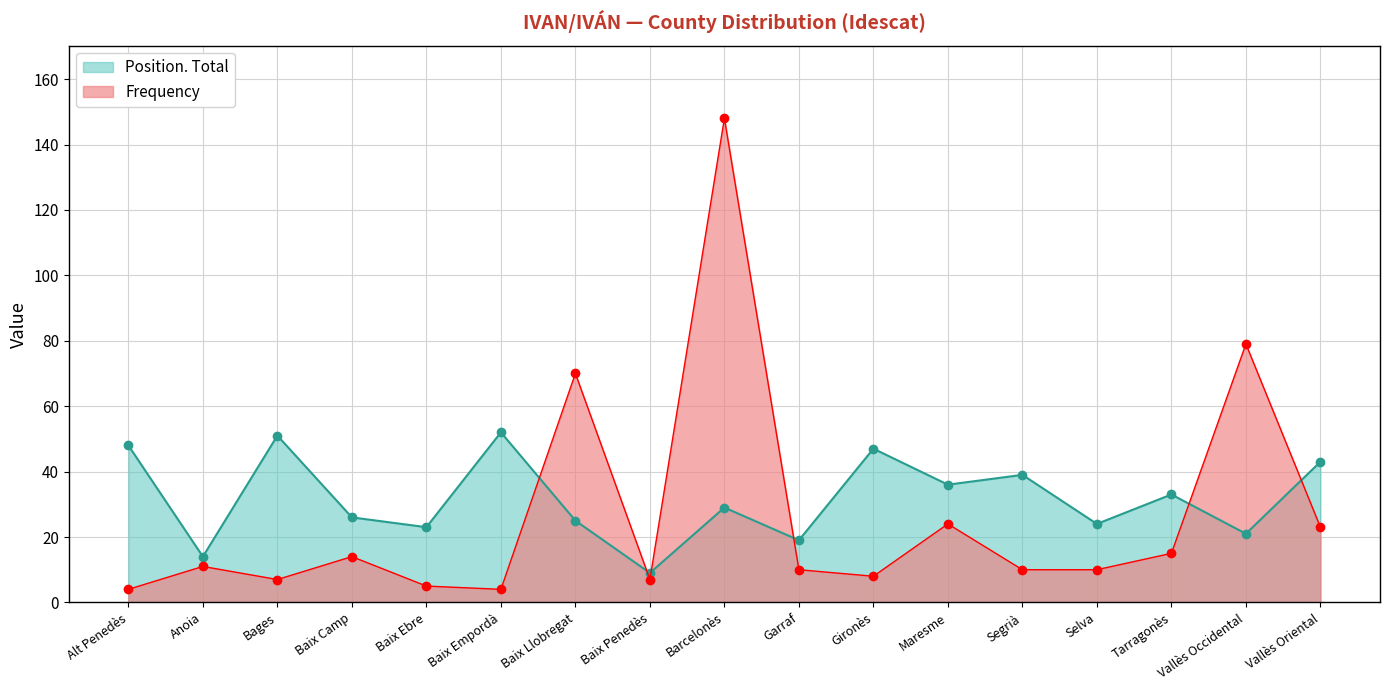

What is the spread (max minus min) of values at Baix Empordà?

48